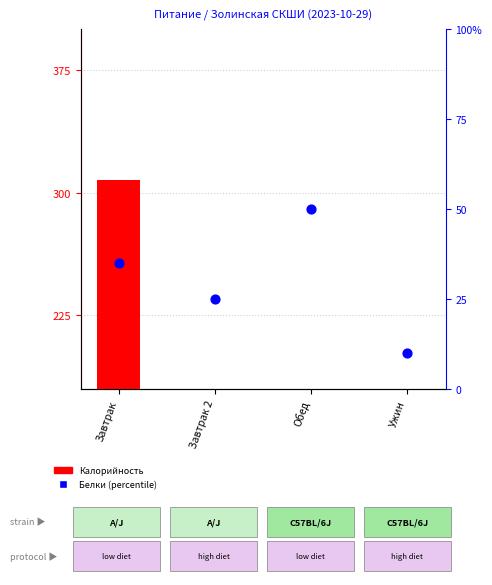

Which series has the largest total across all categories?

Калорийность